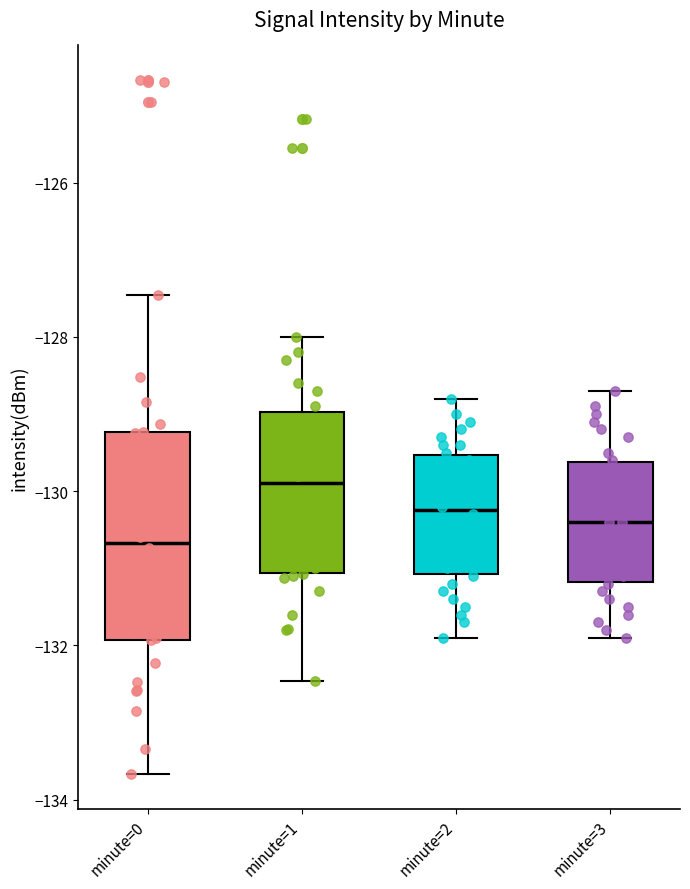

Where does the upper whisker of the box for minute=0 end on the y-axis? The values are not printed on the chart, so give them approximately, as read against the axis.

-127.4